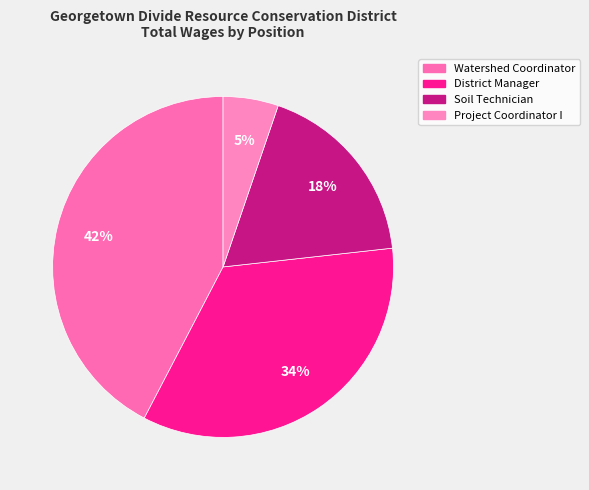

To the nearest percent, what portion does Soil Technician represent?

18%